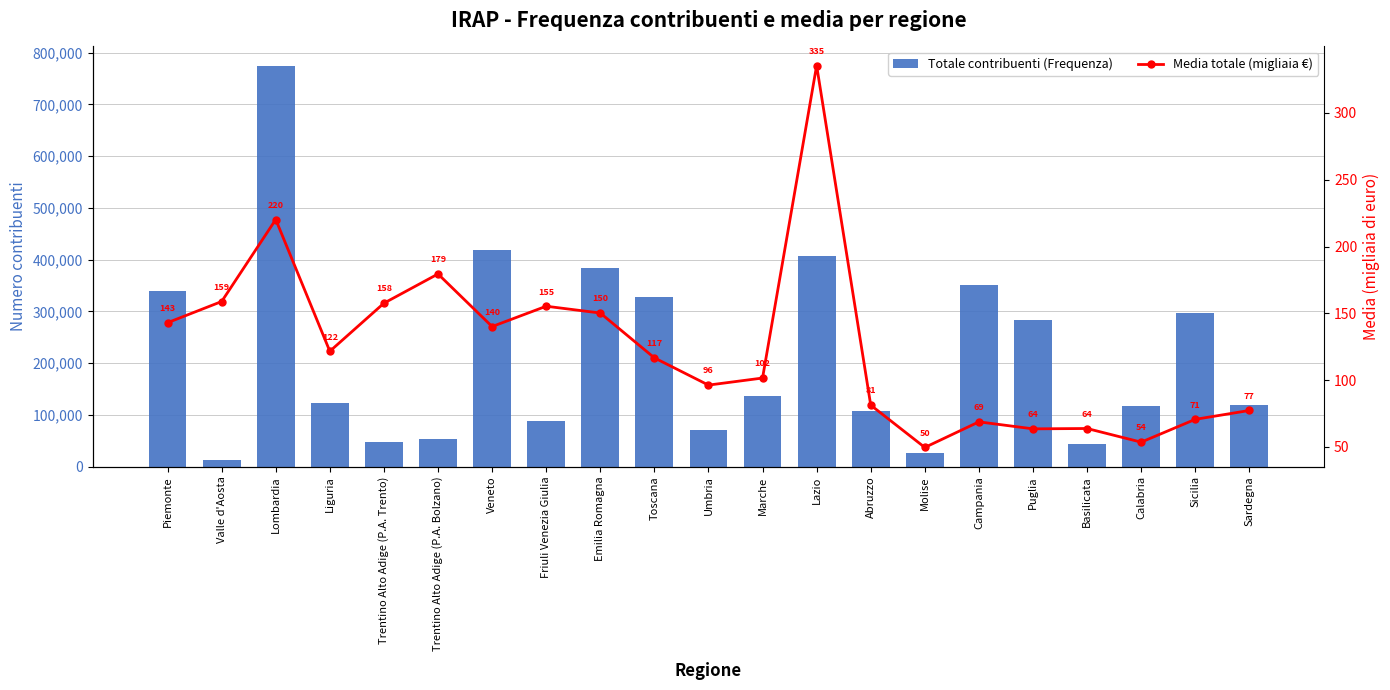

Reading left to right, list all the values displayed in this chart.

Totale contribuenti (Frequenza): 339351.0	11890.0	773554.0	122788.0	47998.0	53748.0	418092.0	87966.0	384110.0	328028.0	71350.0	135529.0	407010.0	107014.0	25581.0	350803.0	284032.0	42663.0	117650.0	296578.0	119281.0
Media totale (migliaia €): 143.0	158.8	220.2	121.6	157.6	179.4	140.1	155.3	150.2	116.7	96.2	101.5	335.5	81.2	49.6	68.7	63.5	63.8	53.5	70.6	77.3